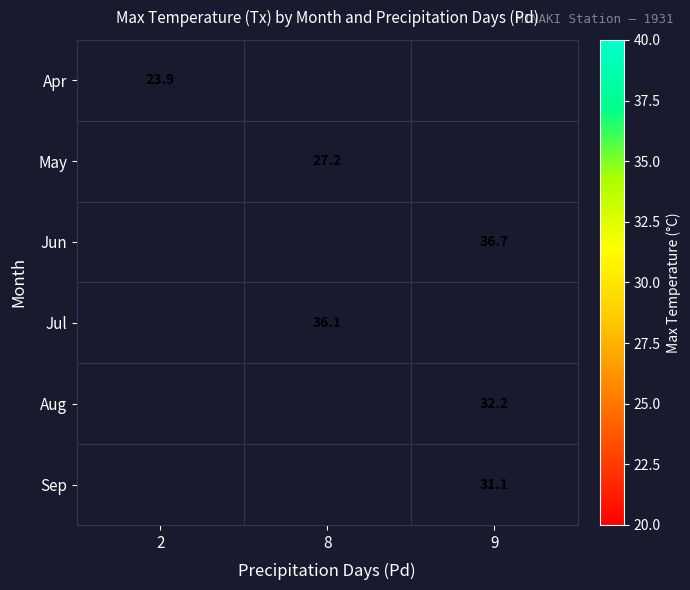

The value of May at 8 is 42.7. True or false?

False